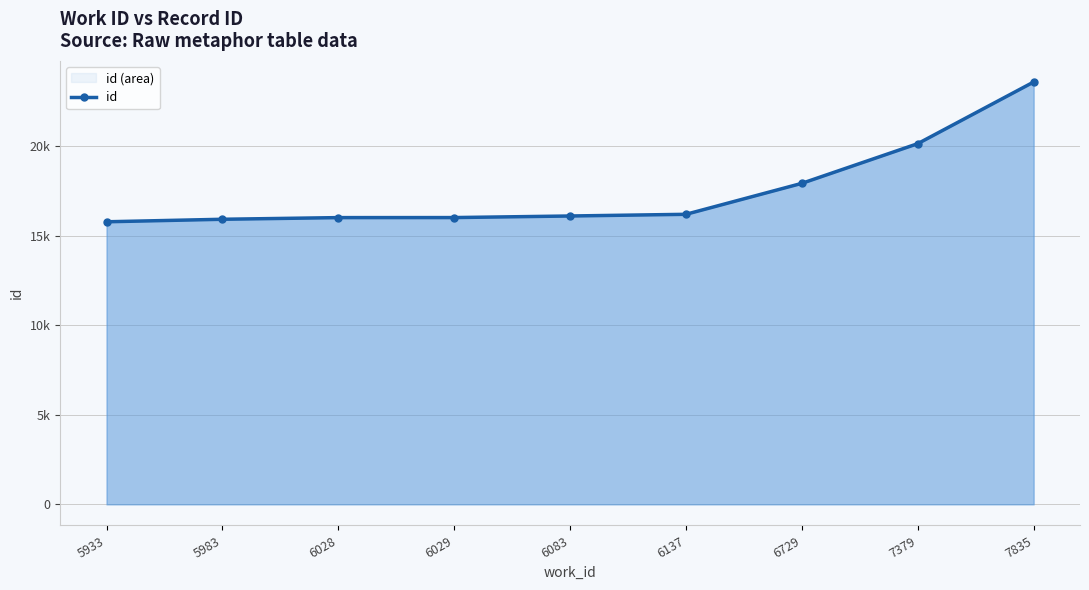

Approximately how many times larger is the value at 5983 compared to 6029?

1.0